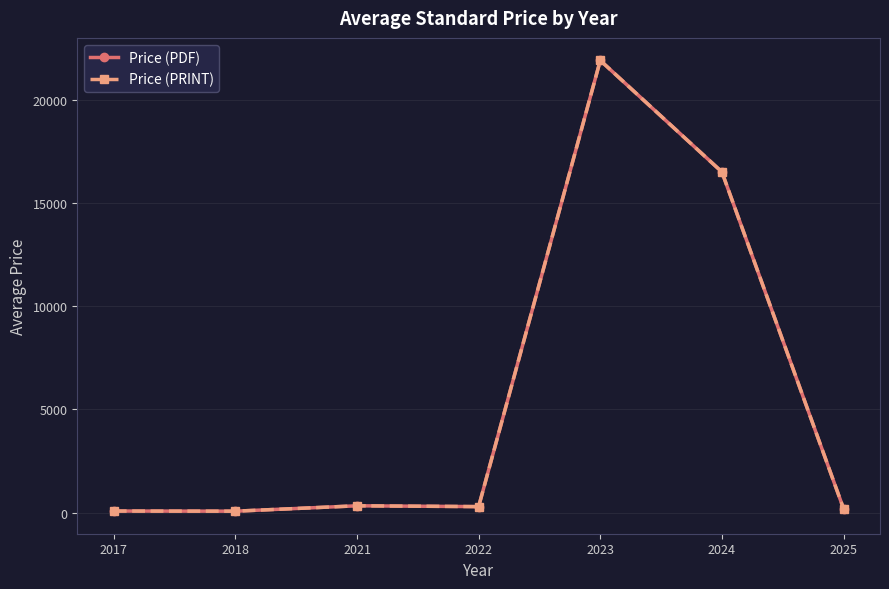

How many interior local valleys does the Price (PRINT) series have?

2